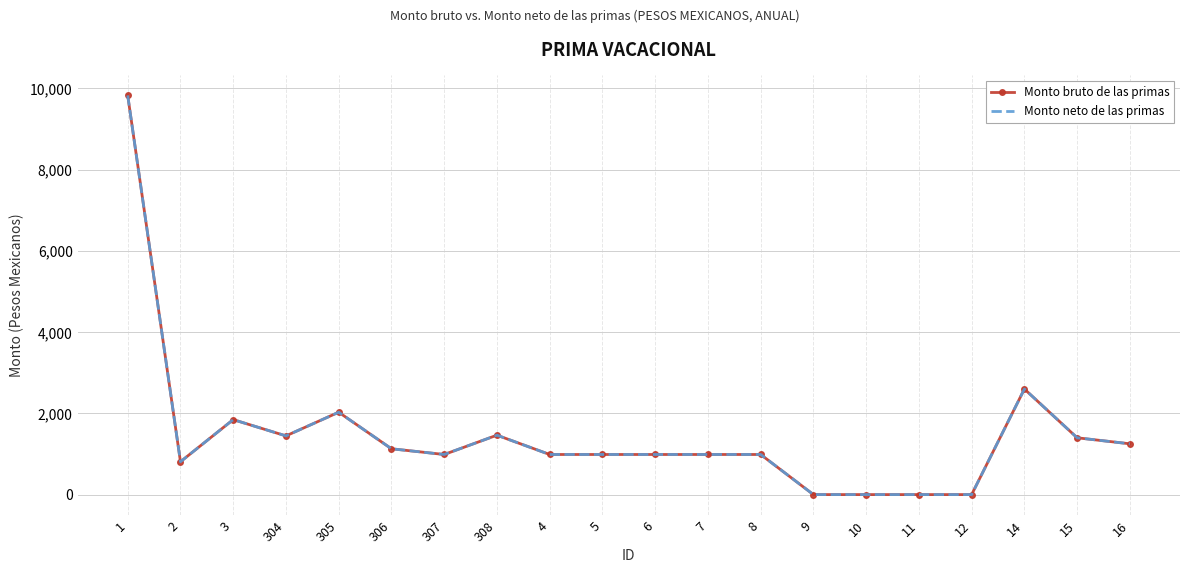

Where is Monto neto de las primas nearest to the value 4912?

14